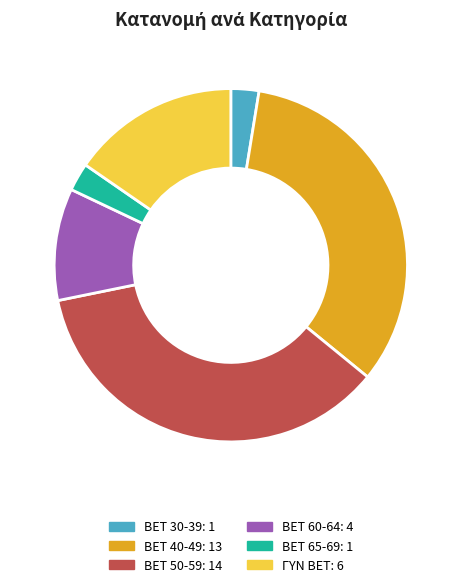

True or false: ΓΥΝ BET accounts for 15% of the total.

True